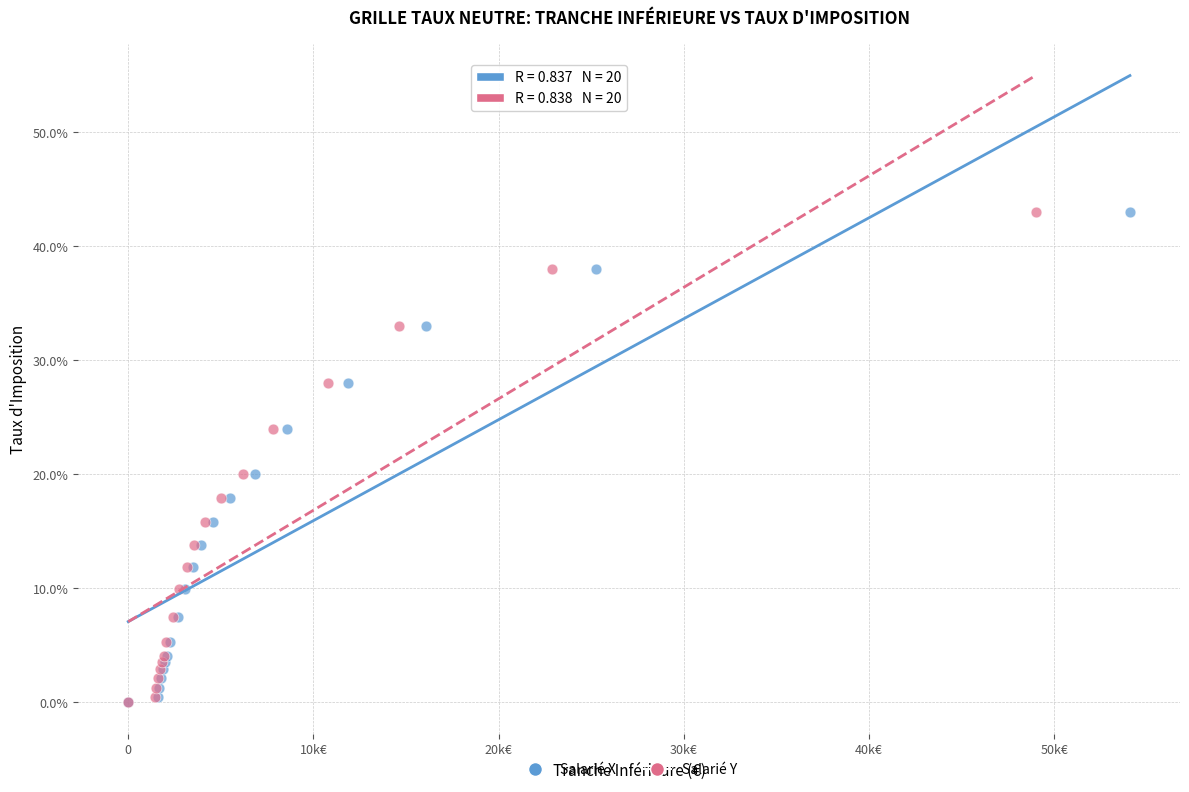

What are all the series names shown in the legend?

Salarié X, Salarié Y